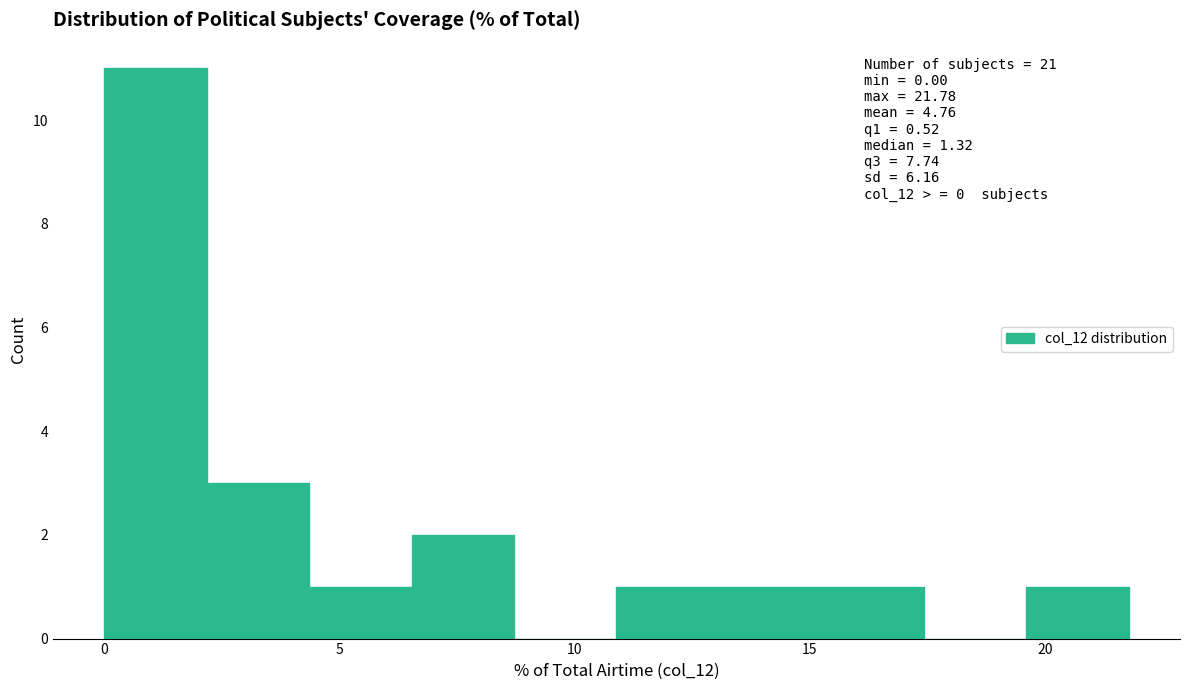

Which range on the x-axis has the tallest bar?

0.0 to 2.0